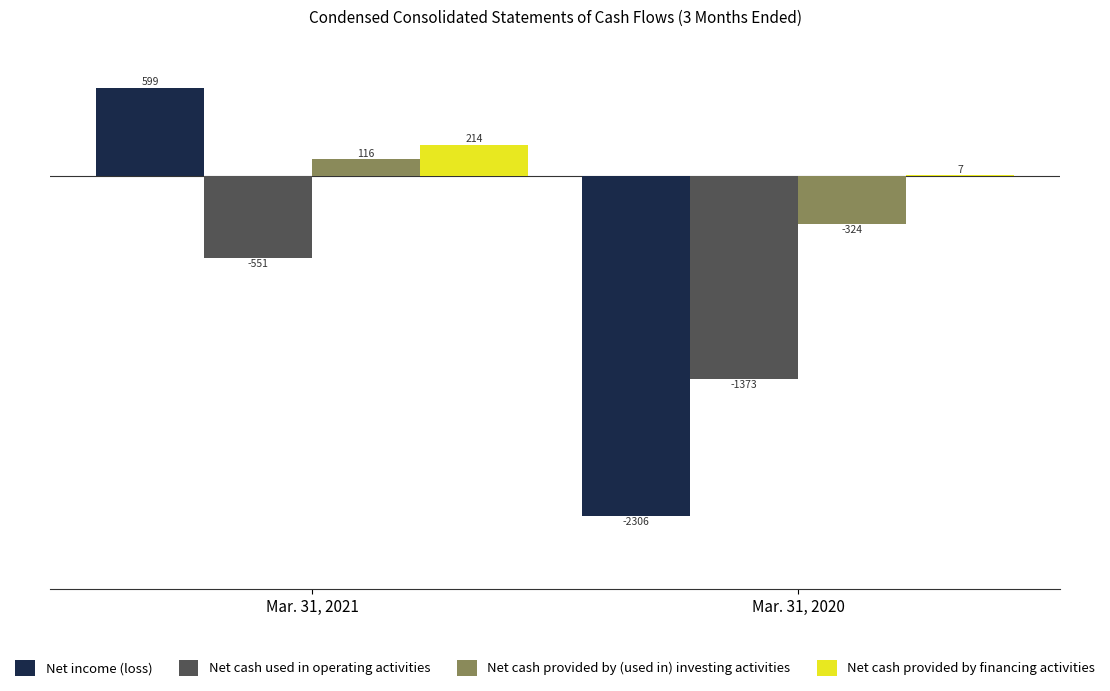

Reading right to left, list all the values displayed in this chart.

Net income (loss): -2306	599
Net cash used in operating activities: -1373	-551
Net cash provided by (used in) investing activities: -324	116
Net cash provided by financing activities: 7	214